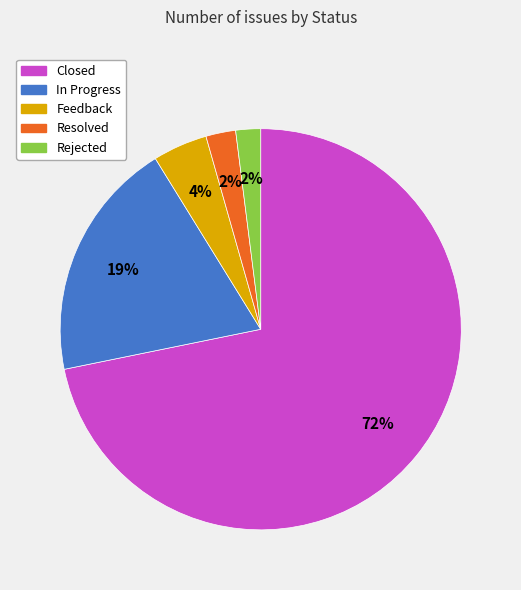

Is there a majority slice in this chart?

Yes